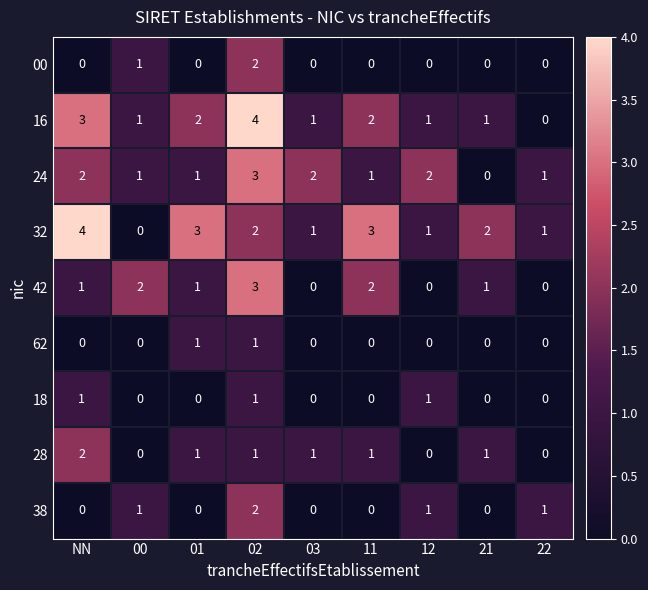

What is the maximum value shown in the chart?

4